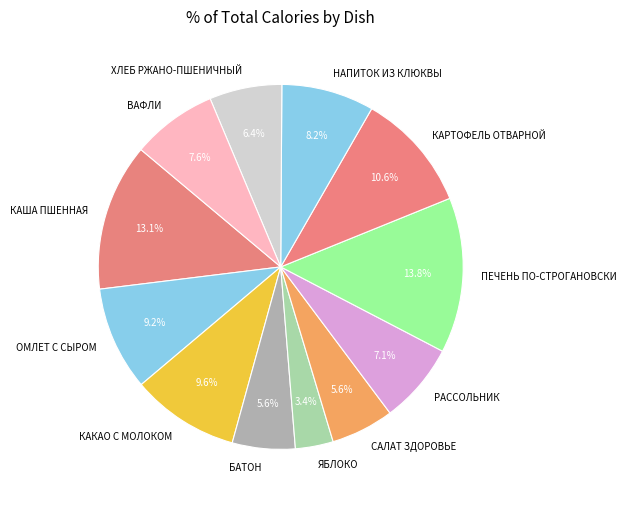

How much of the chart is everything except ВАФЛИ?

92.4%